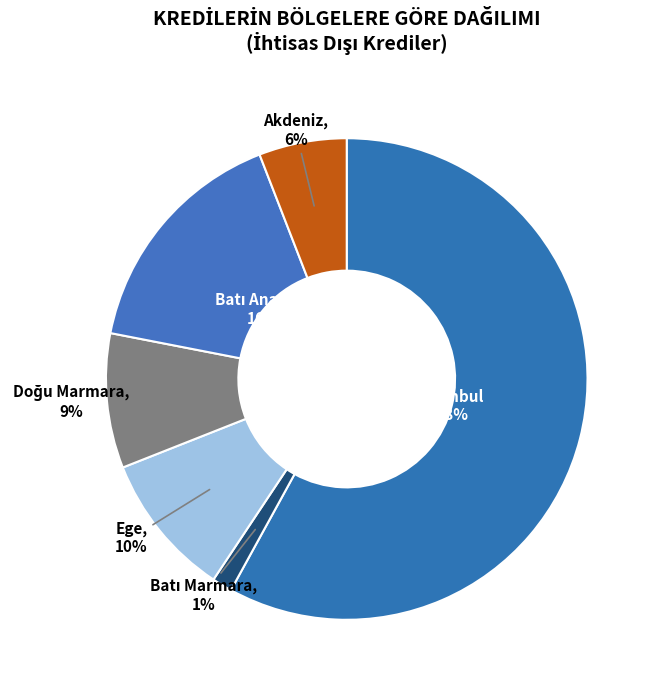

To the nearest percent, what is the difference between the largest and smallest slice percentages?

57%